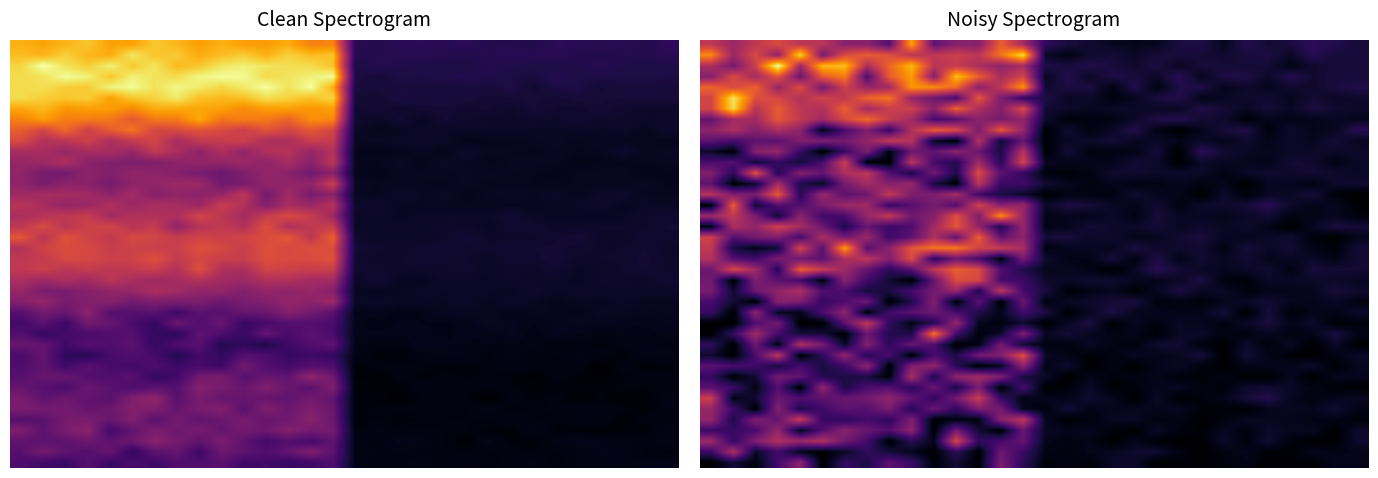

Which category has the lowest value across all series?

21